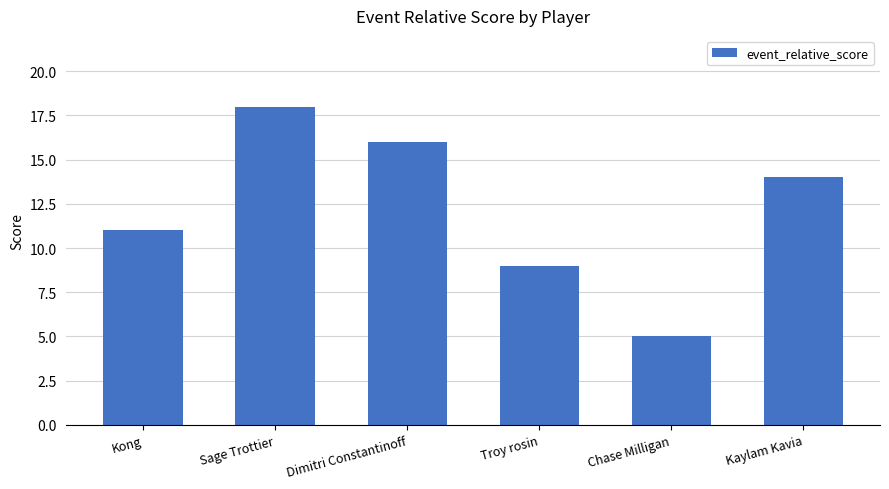

Rank the categories by value from highest to lowest.

Sage Trottier, Dimitri Constantinoff, Kaylam Kavia, Kong, Troy rosin, Chase Milligan